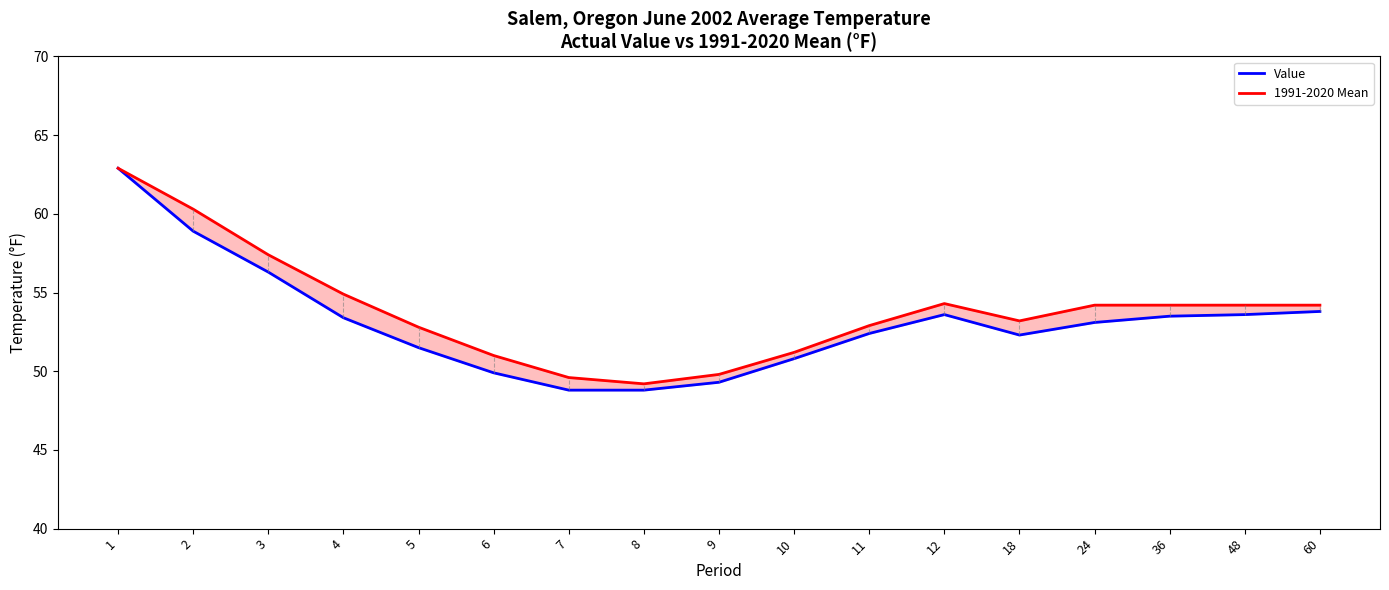

At which category does 1991-2020 Mean reach its first local valley?

8